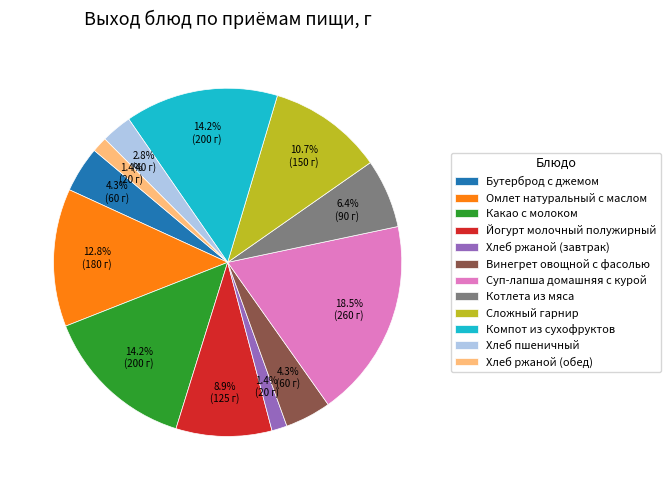

Does any single category account for the majority?

No